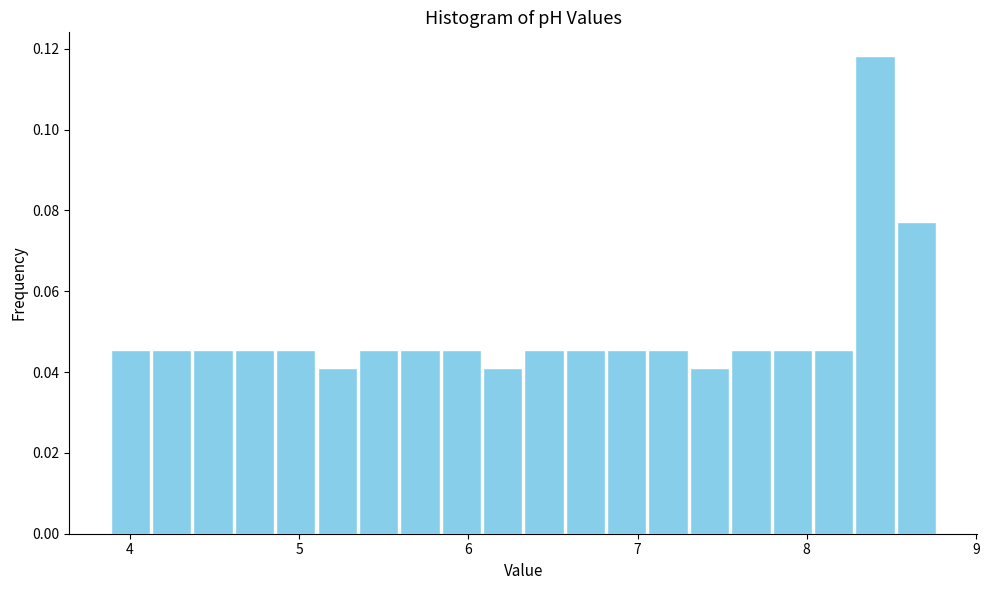

Around what value on the x-axis is the tallest bar? Give the approximate position of its centre, as read against the axis.

8.4